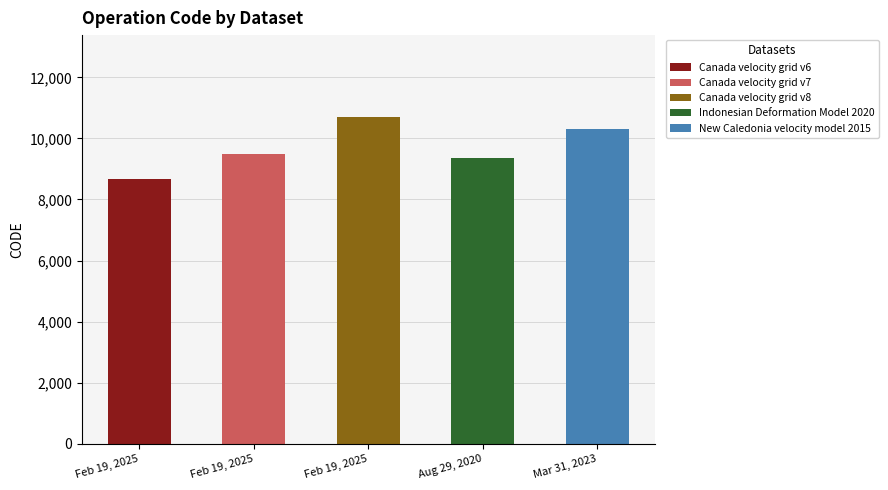

What is the label of the 4th bar from the left?

Indonesian Deformation Model 2020